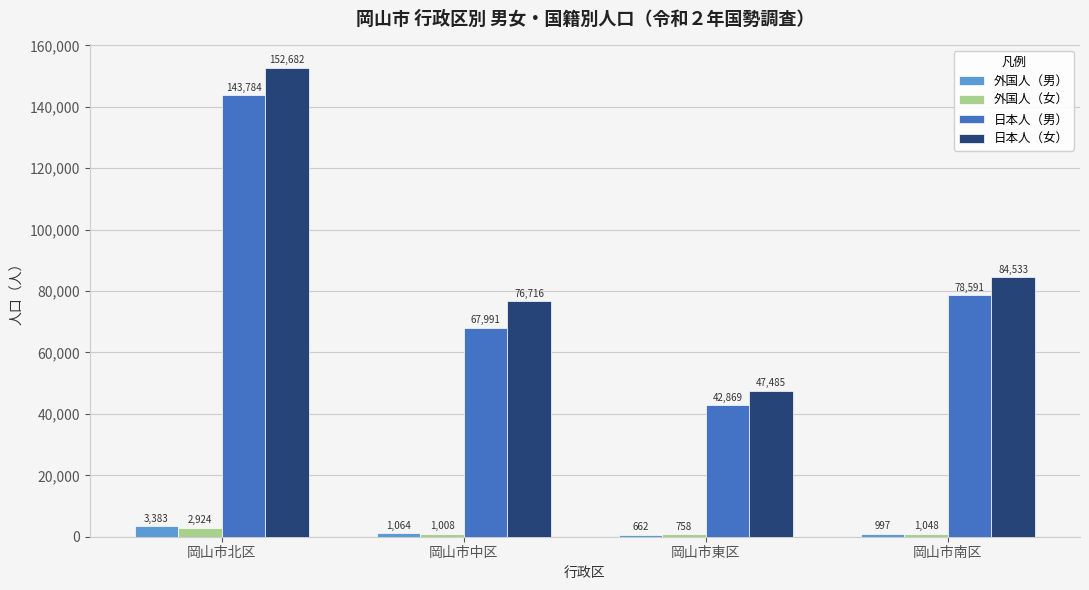

At 岡山市東区, list the series in order from smallest to largest.

外国人（男）, 外国人（女）, 日本人（男）, 日本人（女）